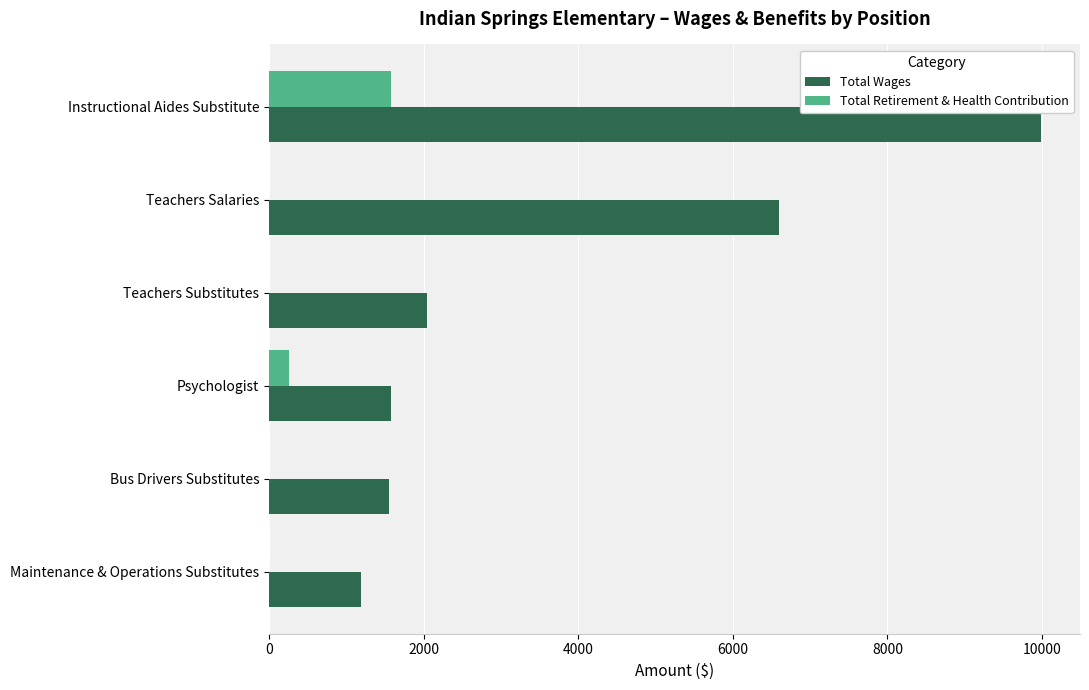

The Total Wages series shows 2611 at Bus Drivers Substitutes. True or false?

False